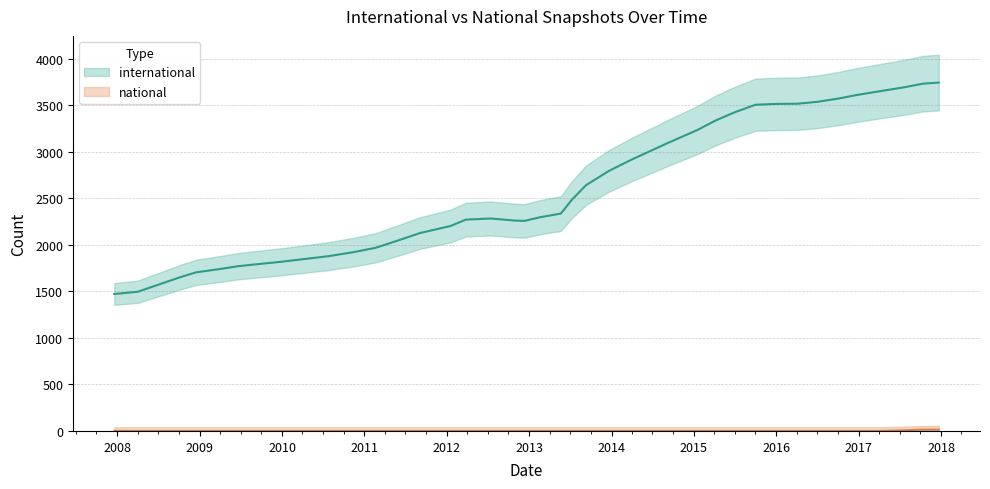

How many data points does each series have?

40